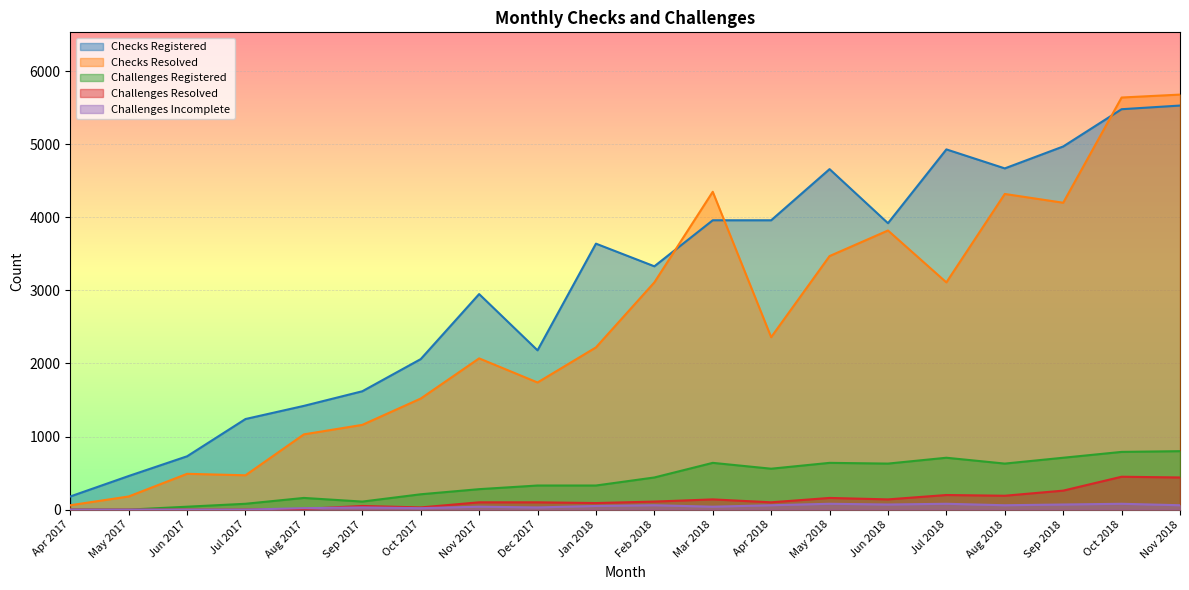

Rank the categories by Challenges Registered value from lowest to highest.

Apr 2017, May 2017, Jun 2017, Jul 2017, Sep 2017, Aug 2017, Oct 2017, Nov 2017, Dec 2017, Jan 2018, Feb 2018, Apr 2018, Jun 2018, Aug 2018, Mar 2018, May 2018, Jul 2018, Sep 2018, Oct 2018, Nov 2018